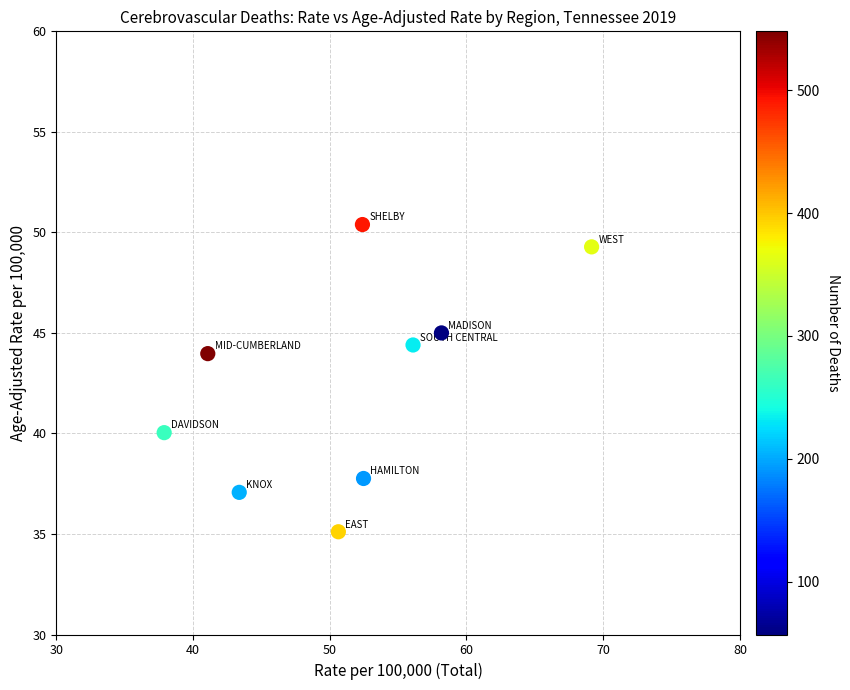

What is the average Y value?

42.6